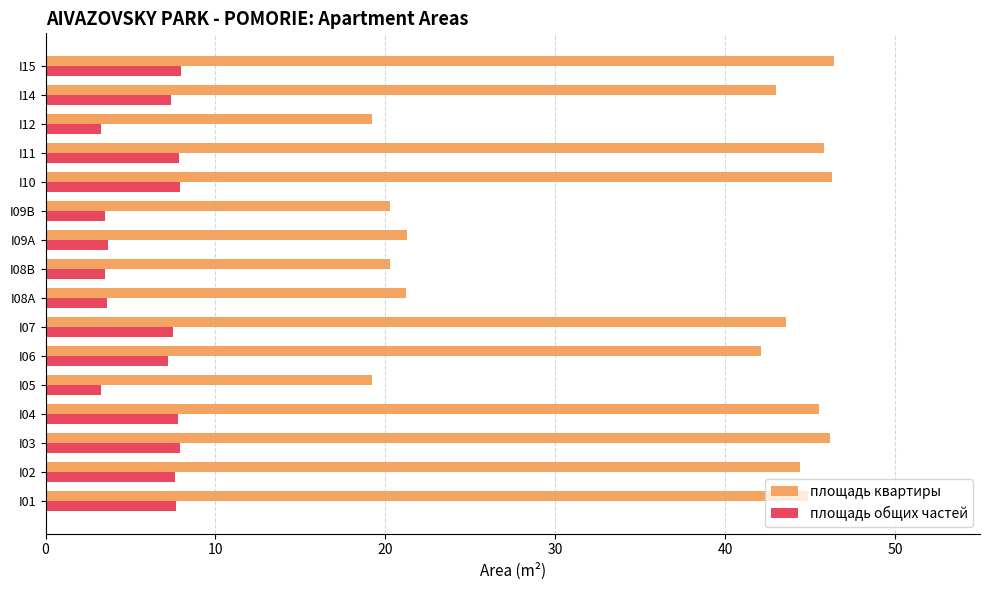

What is the lowest value of the площадь квартиры series?

19.2